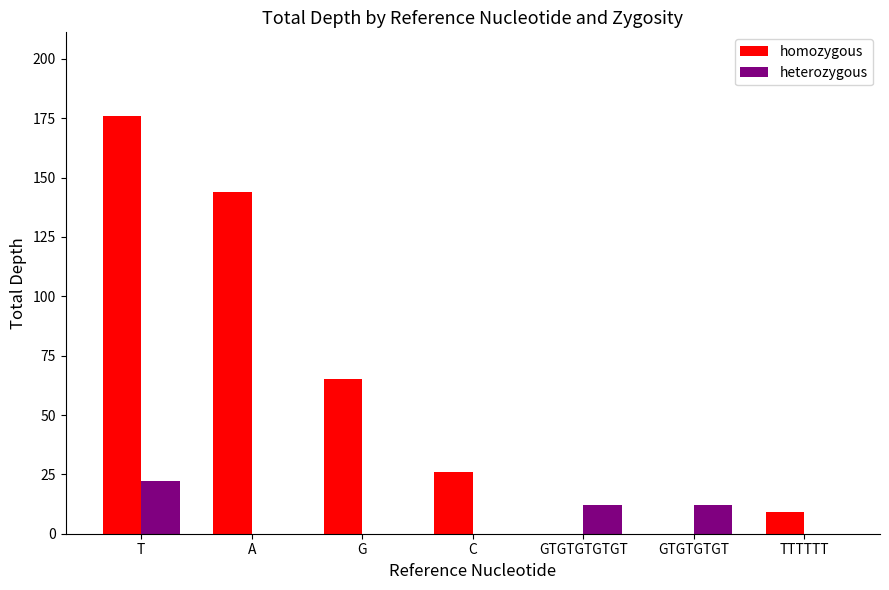

Is the value of homozygous at A greater than the value of heterozygous at GTGTGTGT?

Yes